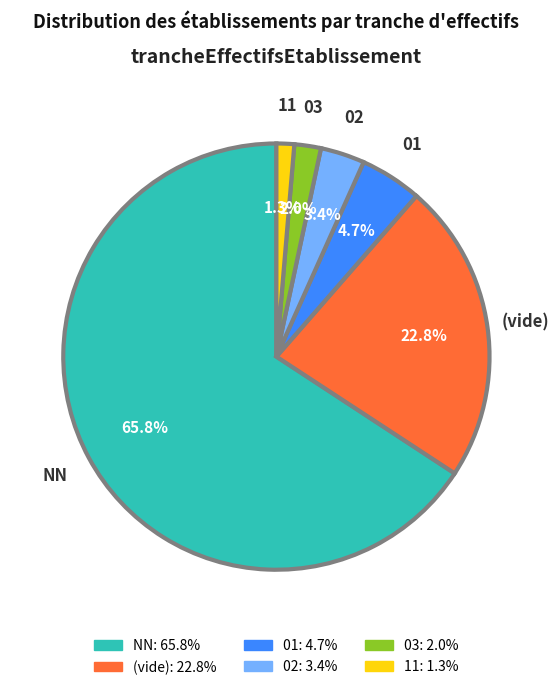

Which slice is the smallest?

11